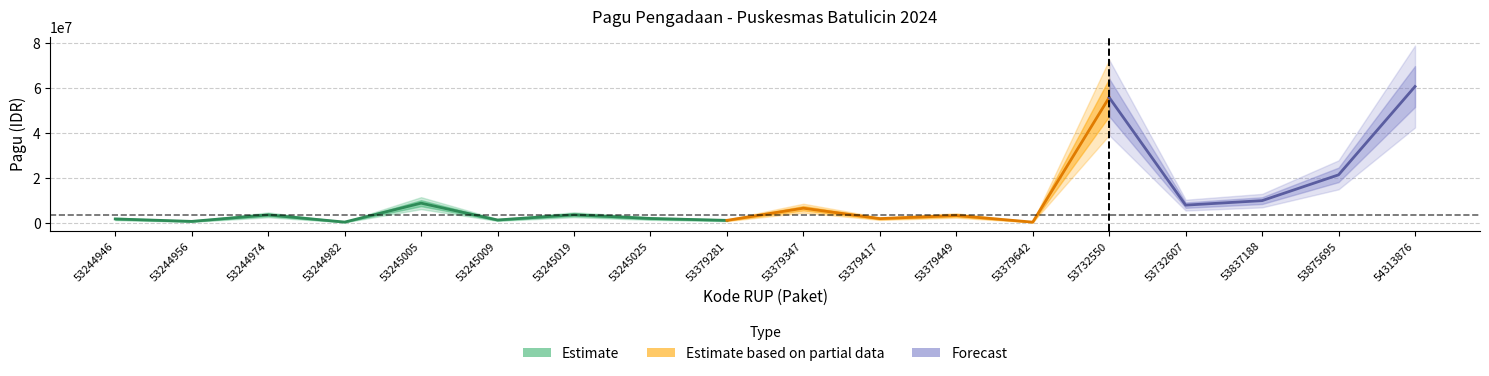

How many values in the pagu series exceed 3663600?

8